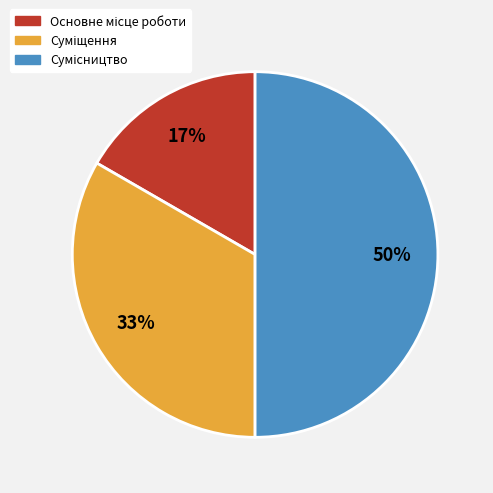

To the nearest percent, what is the average slice percentage?

33%